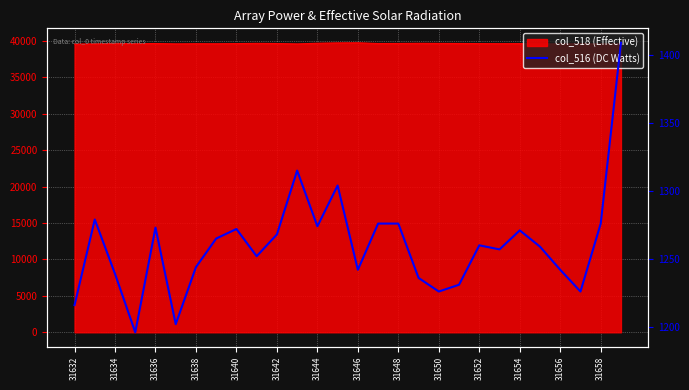

What is the average value?

1260